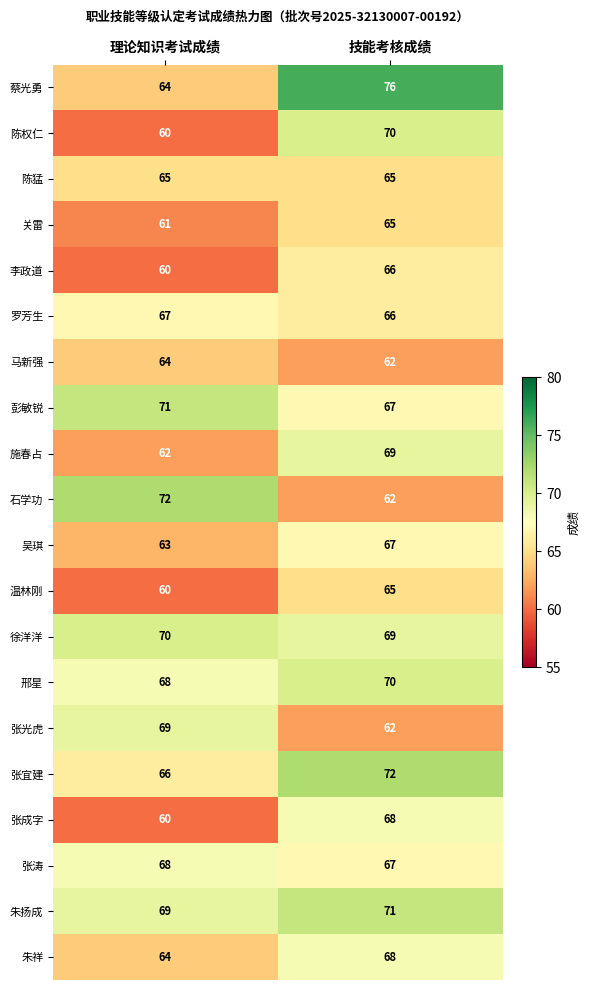

How many categories are shown in the chart?

2